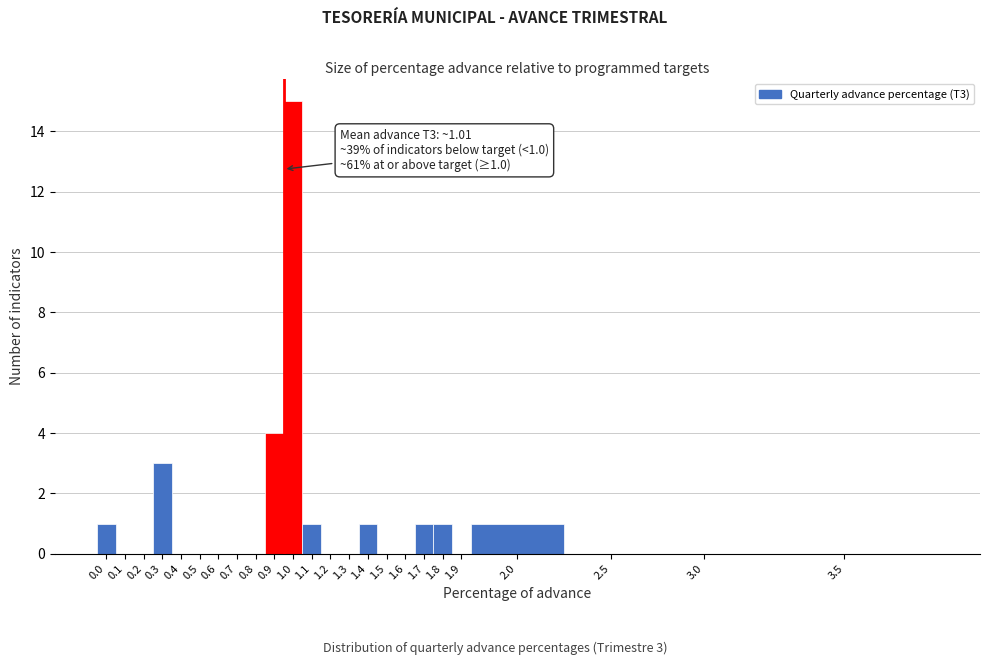

Reading left to right, transcribe all the data shown in this chart.

0.0=1	0.1=0	0.2=0	0.3=3	0.4=0	0.5=0	0.6=0	0.7=0	0.8=0	0.9=4	1.0=15	1.1=1	1.2=0	1.3=0	1.4=1	1.5=0	1.6=0	1.7=1	1.8=1	1.9=0	2.0=1	2.5=0	3.0=0	3.5=0